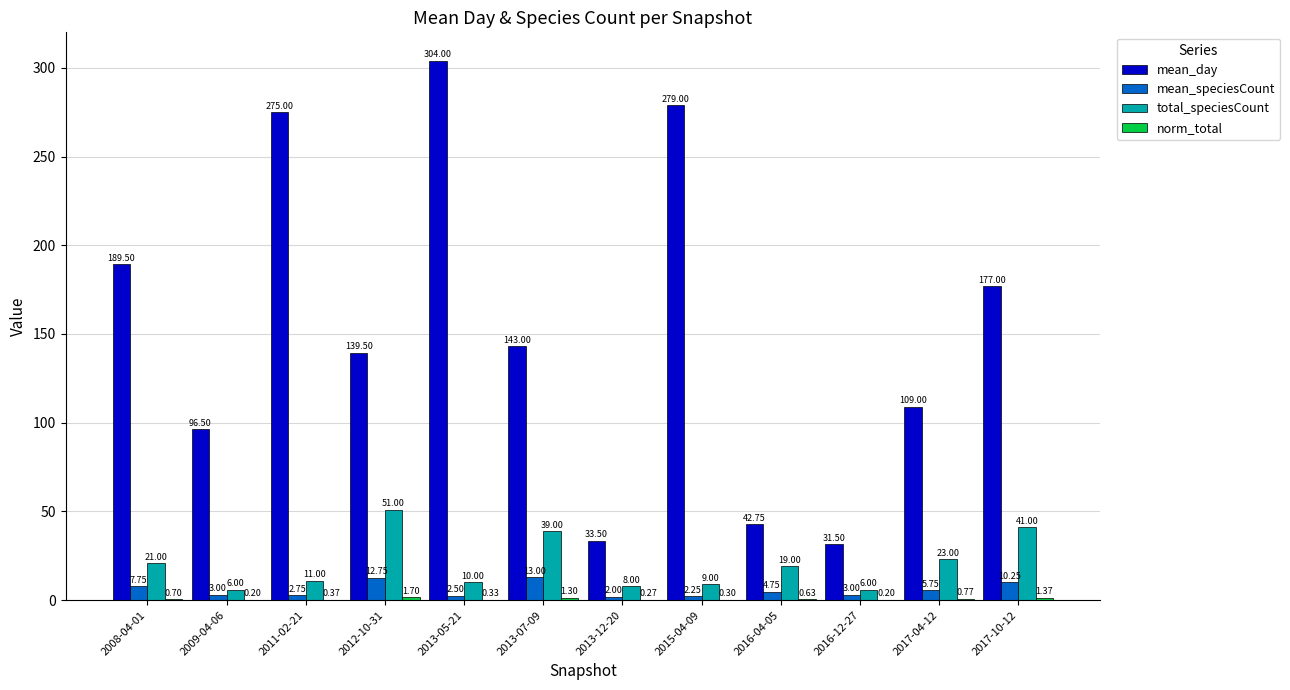

Which series has the largest total across all categories?

mean_day